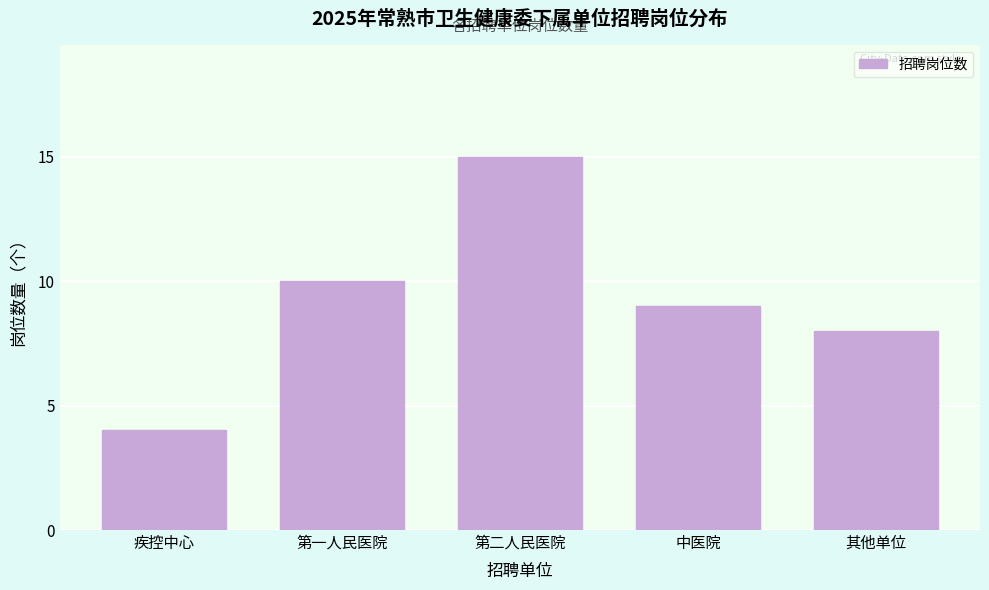

Reading right to left, transcribe all the data shown in this chart.

8	9	15	10	4